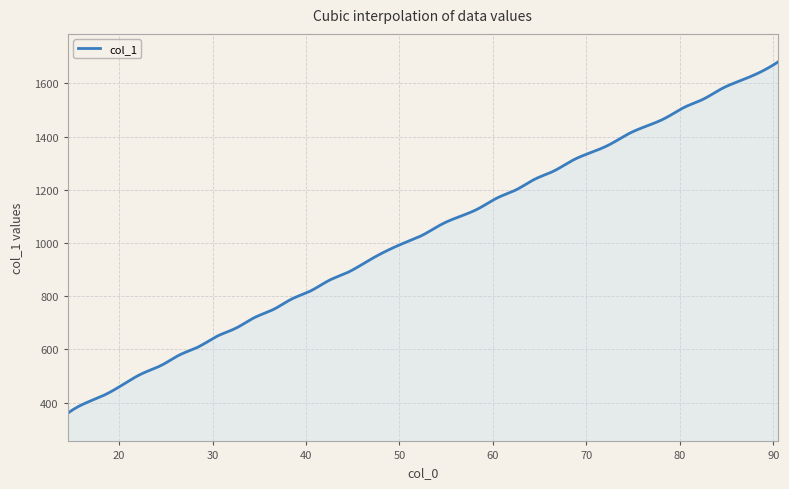

What is the difference between the maximum and minimum values?

1320.0